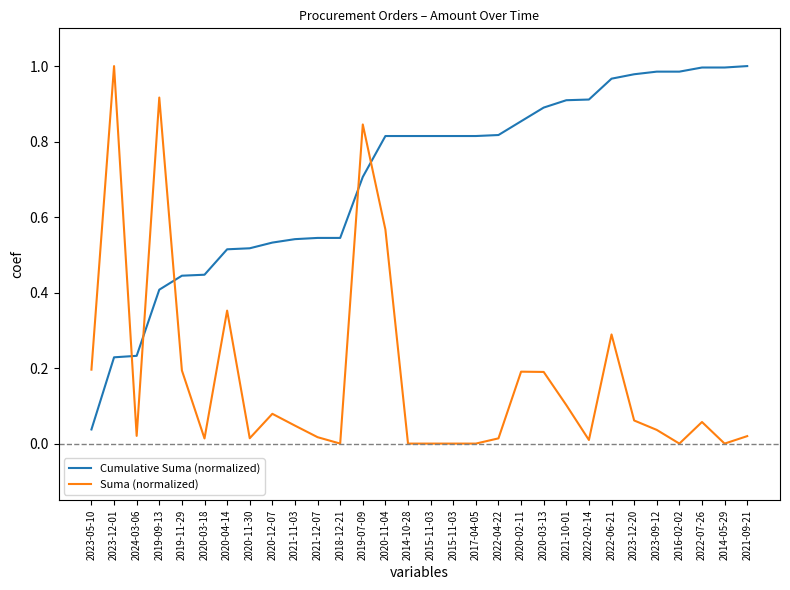

What is the sum of all Cumulative Suma (normalized) values?

21.1